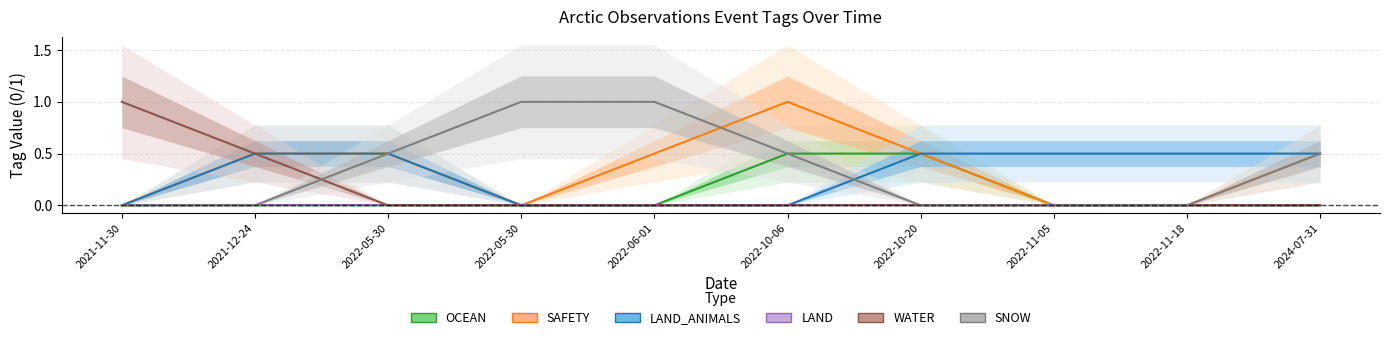

The SNOW series shows 1.7 at 2022-05-30. True or false?

False